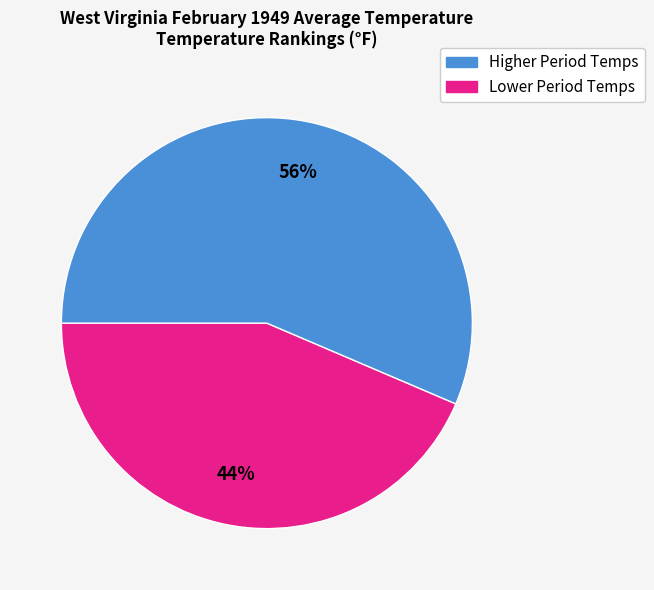

To the nearest percent, what is the average slice percentage?

50%